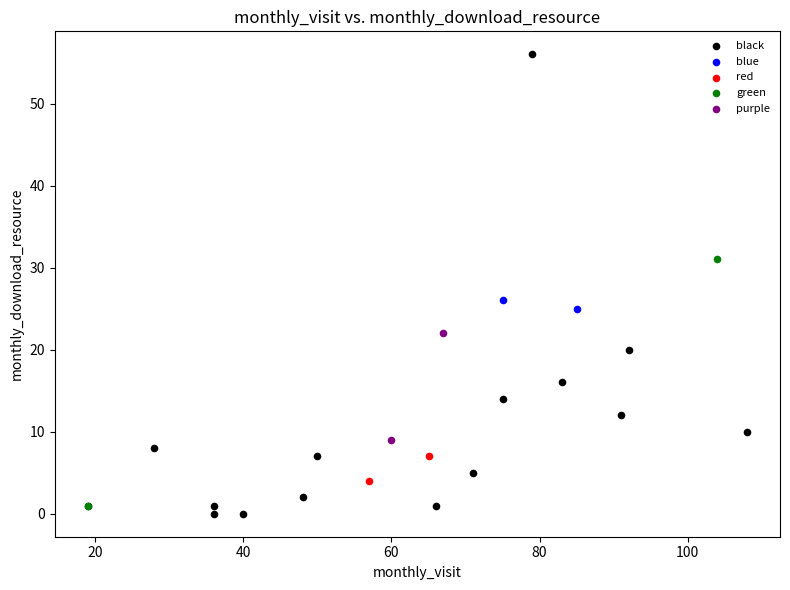

What are all the series names shown in the legend?

black, blue, red, green, purple